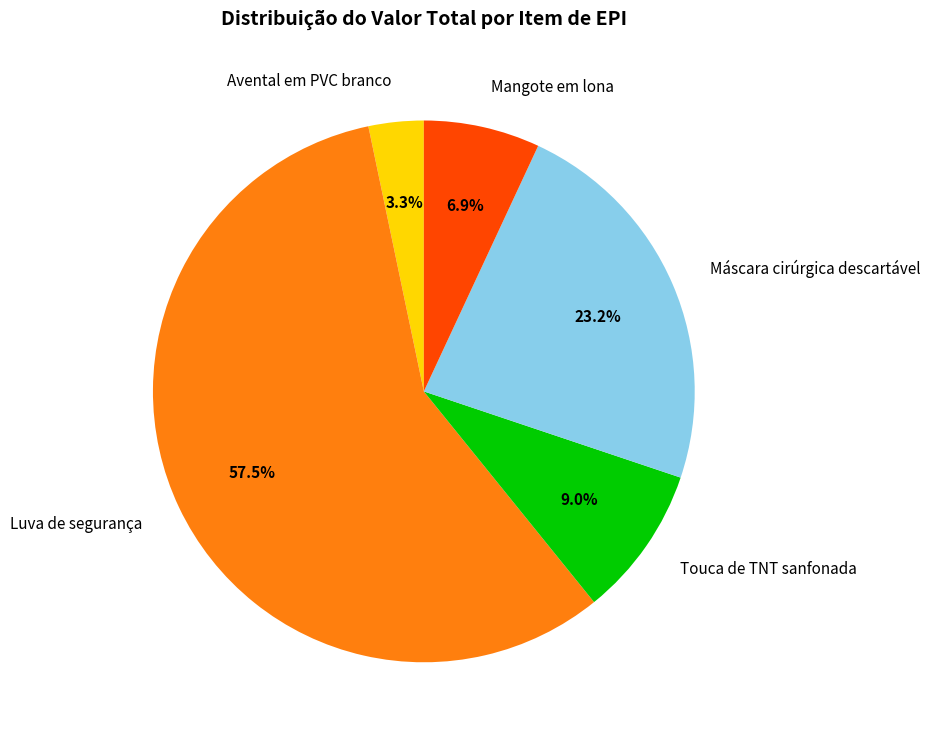

Does Avental em PVC branco account for over 50% of the chart?

No